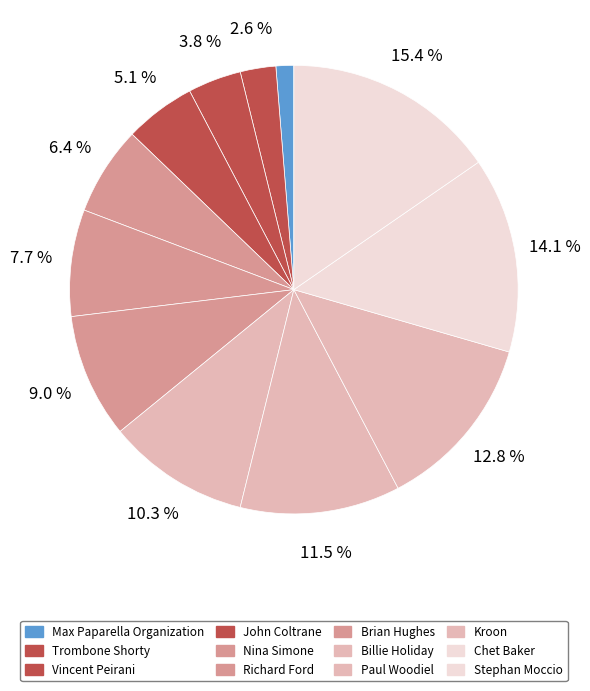

True or false: John Coltrane accounts for 16% of the total.

False